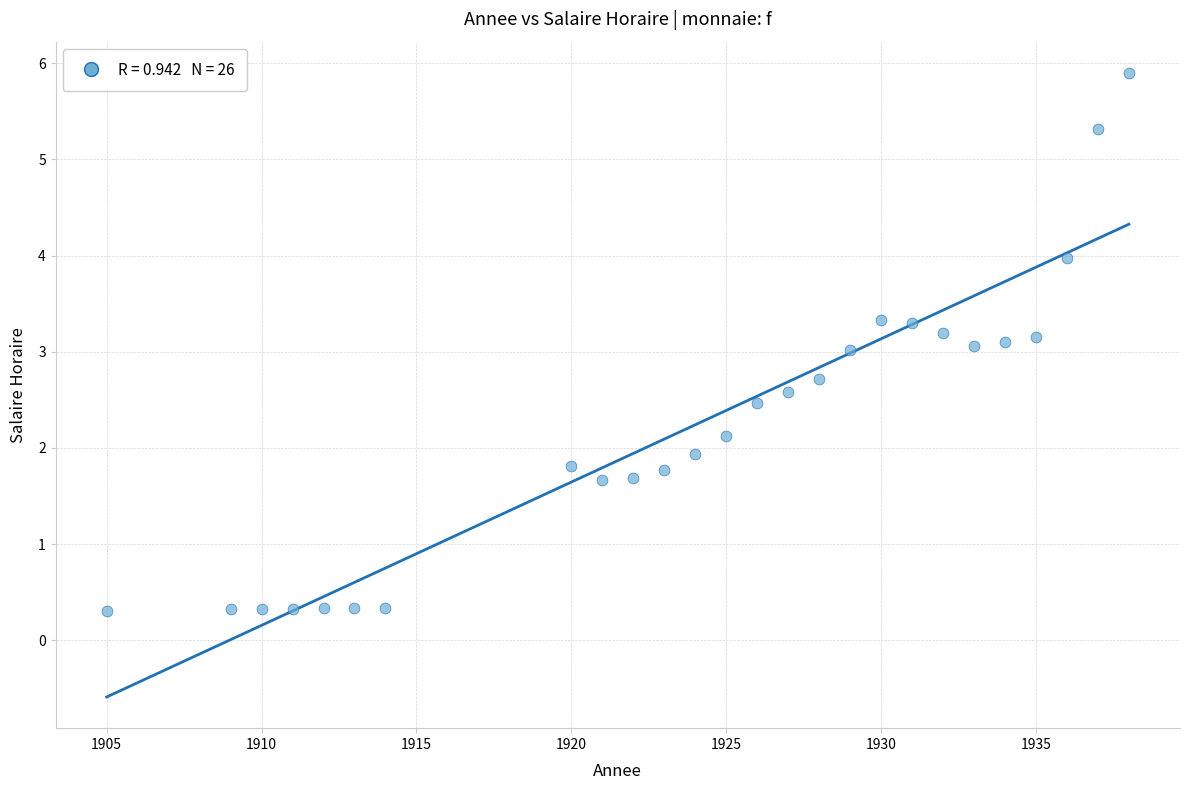

What is the range of Y values (max minus min)?

5.6